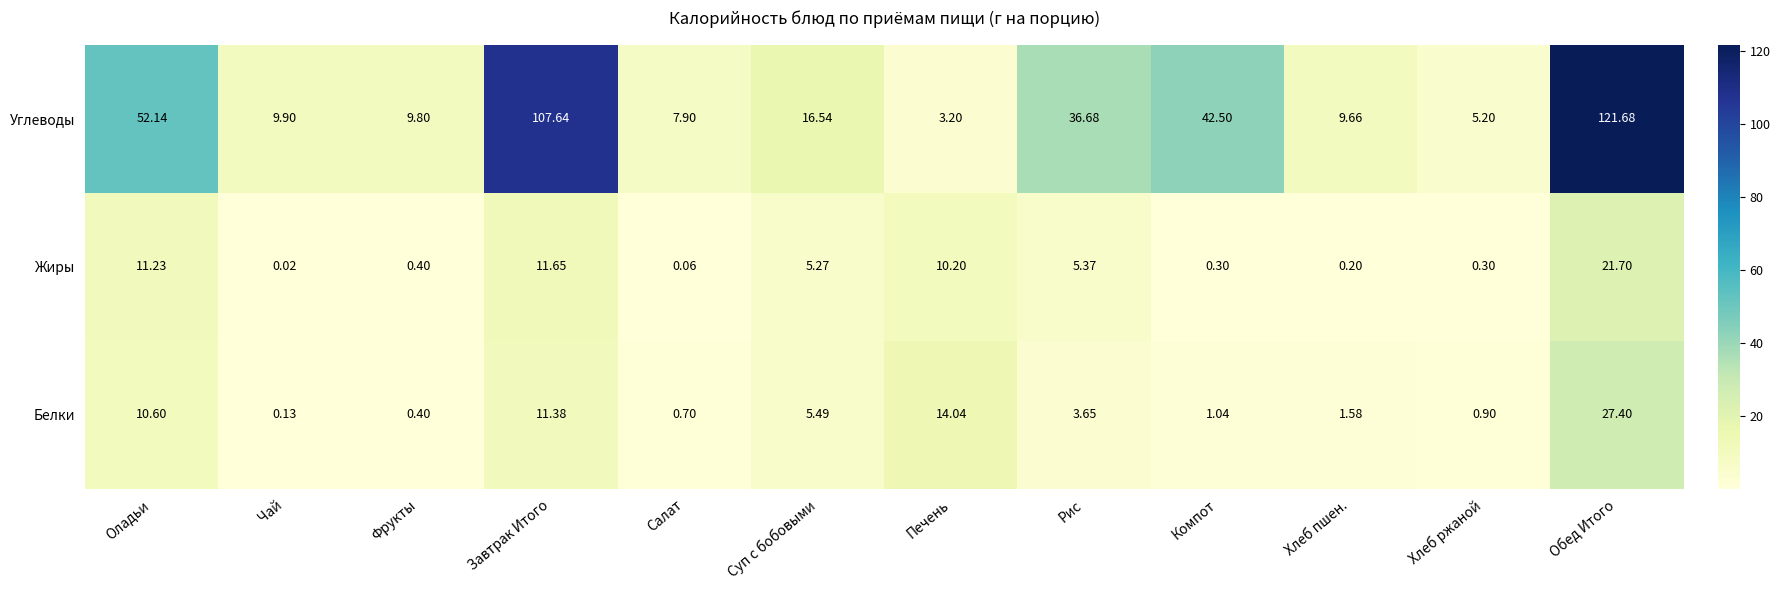

Rank the series by their maximum value, from highest to lowest.

Углеводы, Белки, Жиры